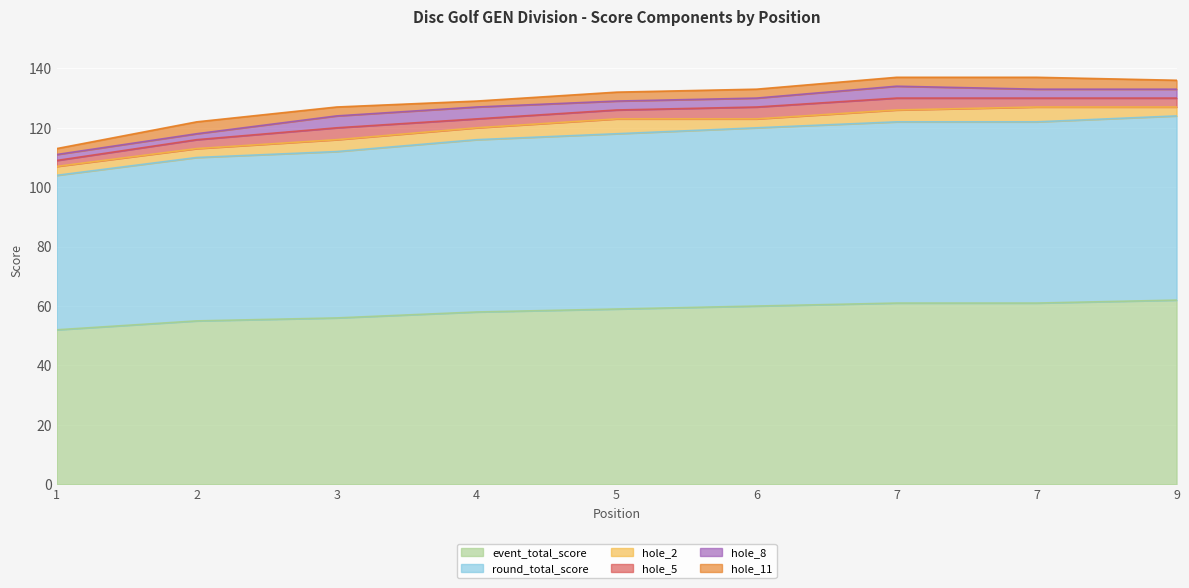

At which category is the sum across all series the highest?

7